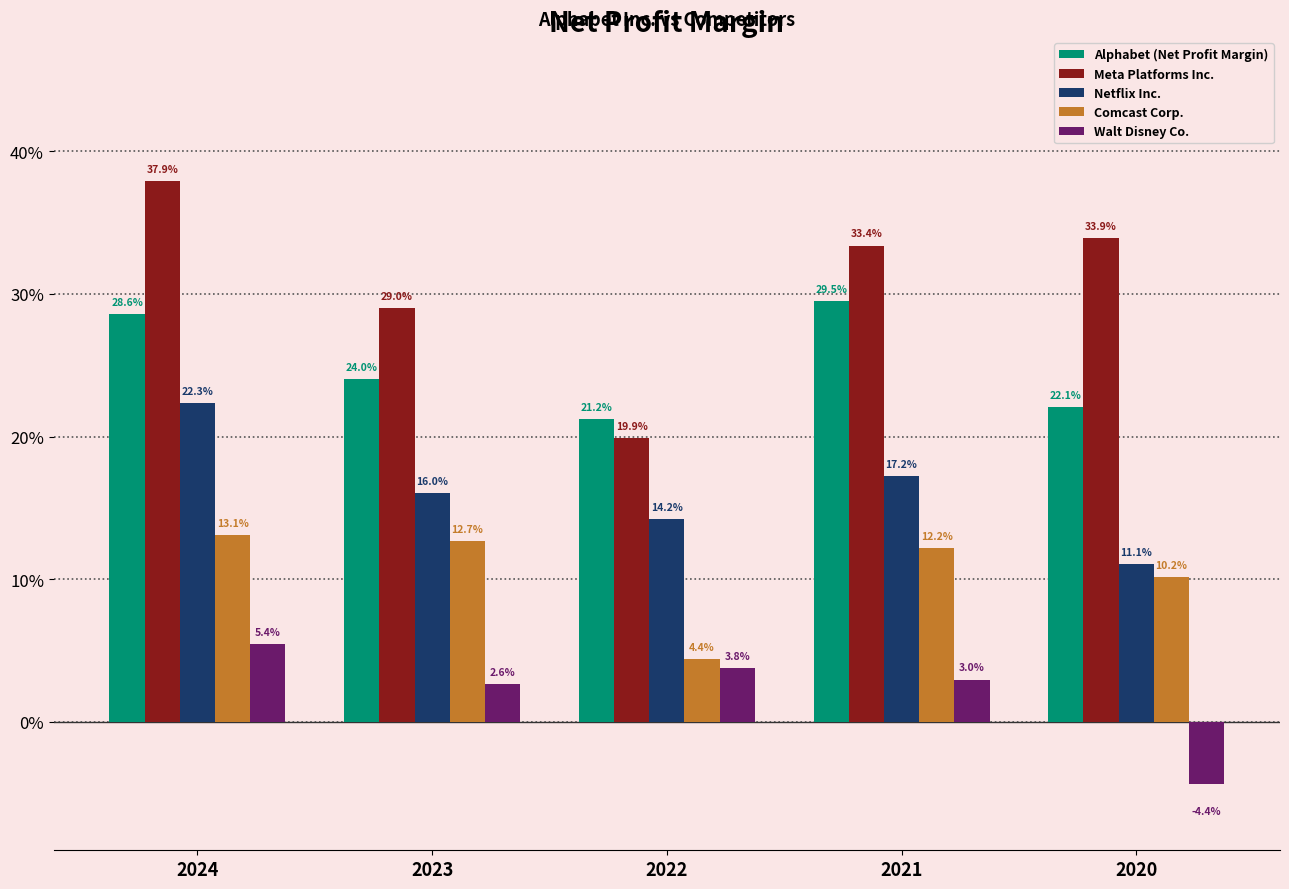

Are the bars horizontal?

No